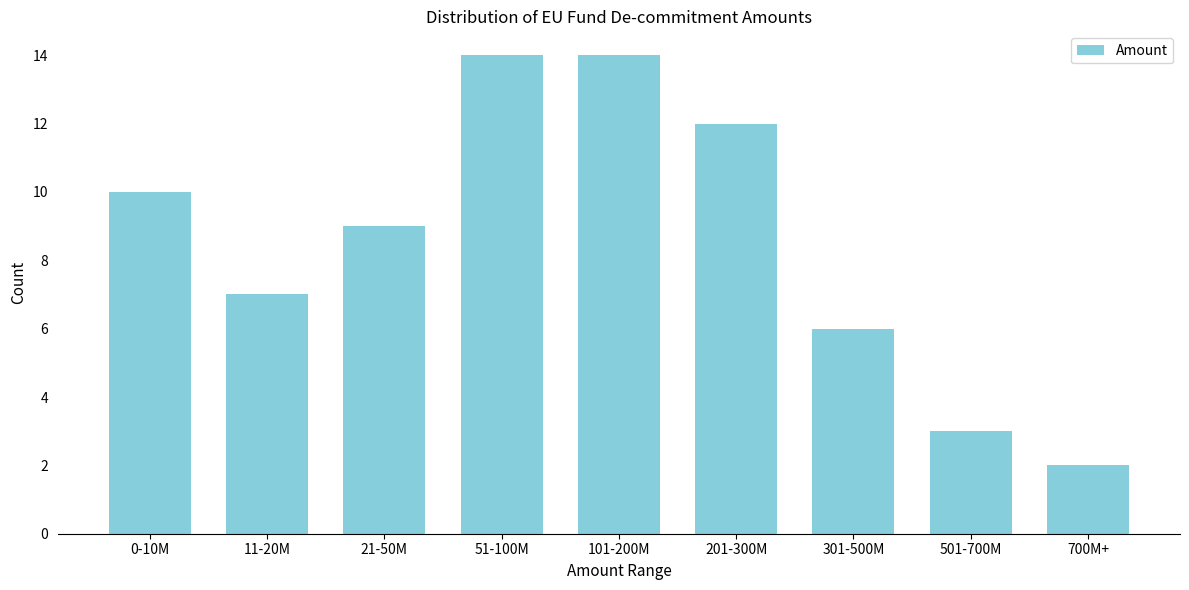

Reading left to right, transcribe all the data shown in this chart.

10	7	9	14	14	12	6	3	2